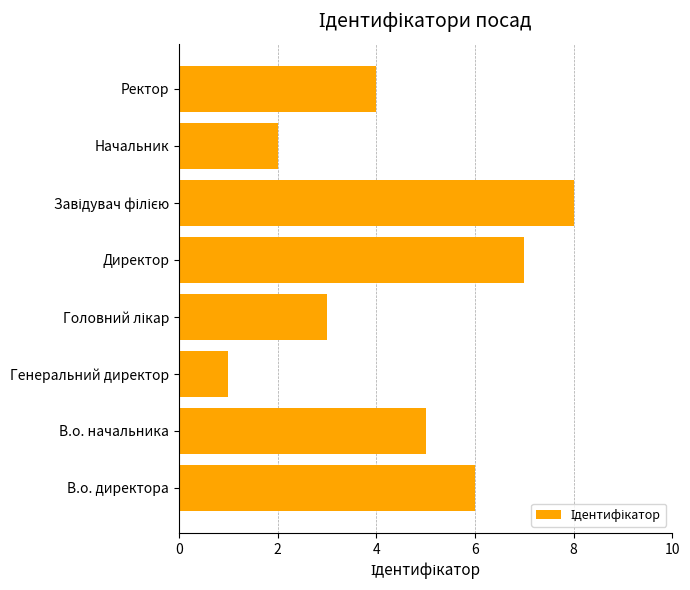

The chart shows a value of 2 at Директор. True or false?

False